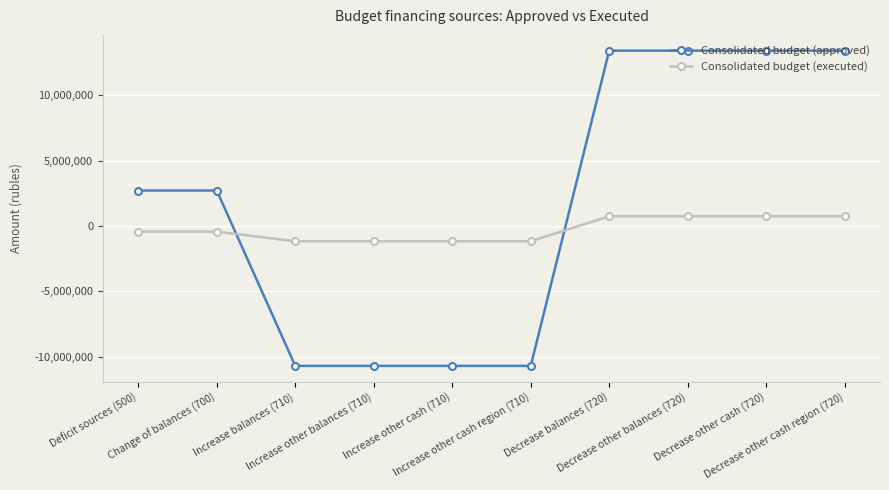

Rank the series at Increase other cash region (710) from highest to lowest value.

Consolidated budget (executed), Consolidated budget (approved)